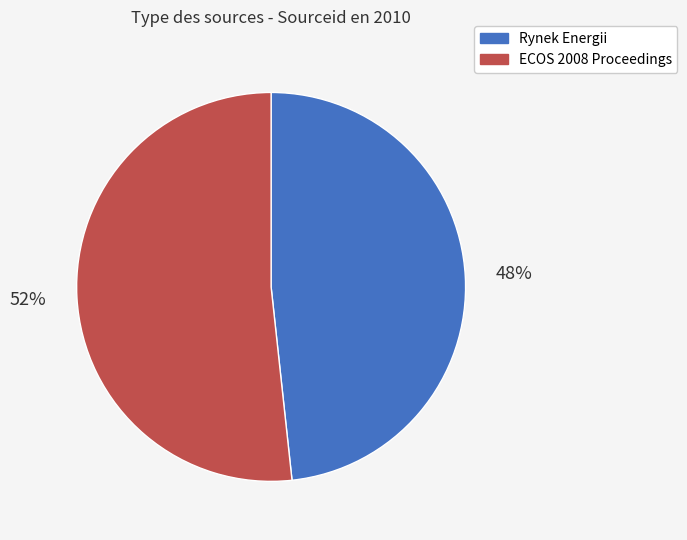

Do ECOS 2008 Proceedings and Rynek Energii together represent more than half of the pie?

Yes